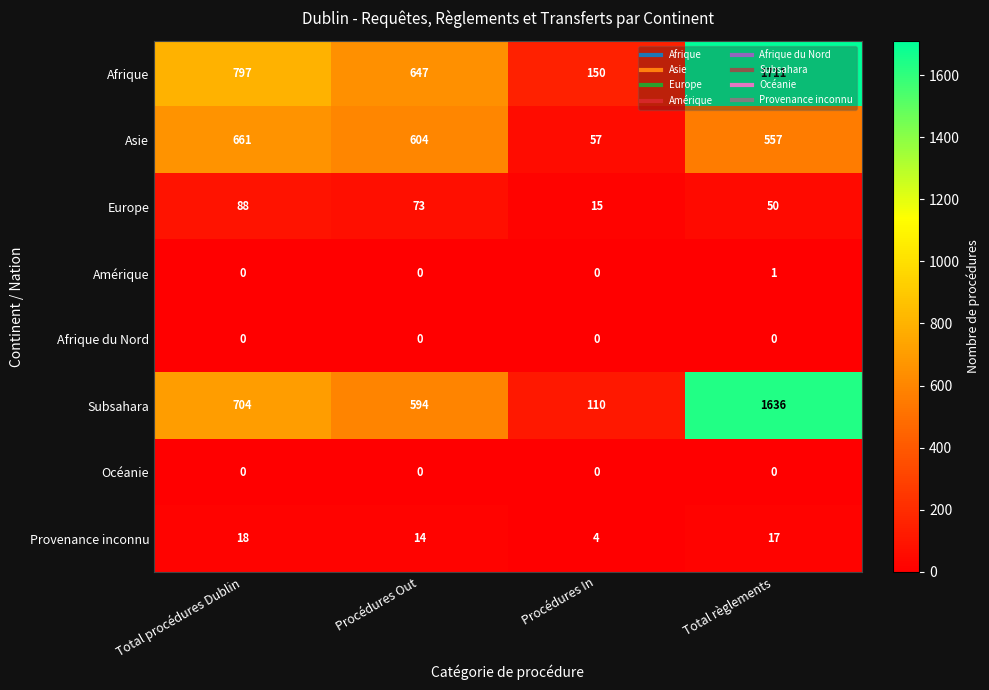

What is the difference between the highest and lowest values at Procédures In?

150